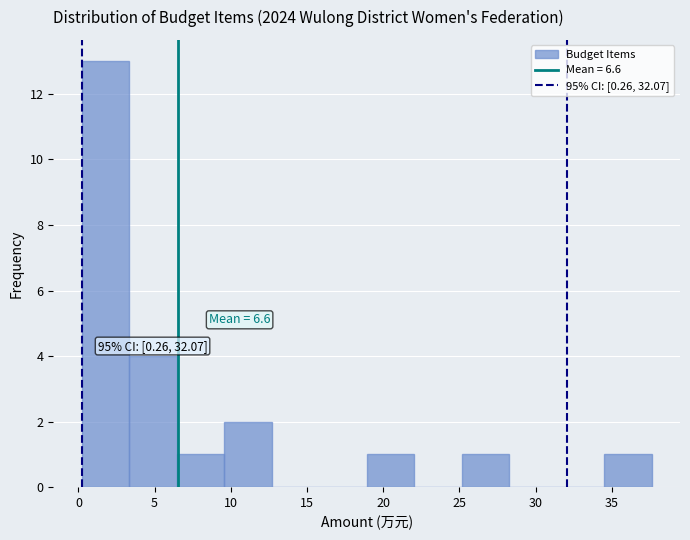

Over which range of the x-axis is the bar tallest?

0.0 to 3.5